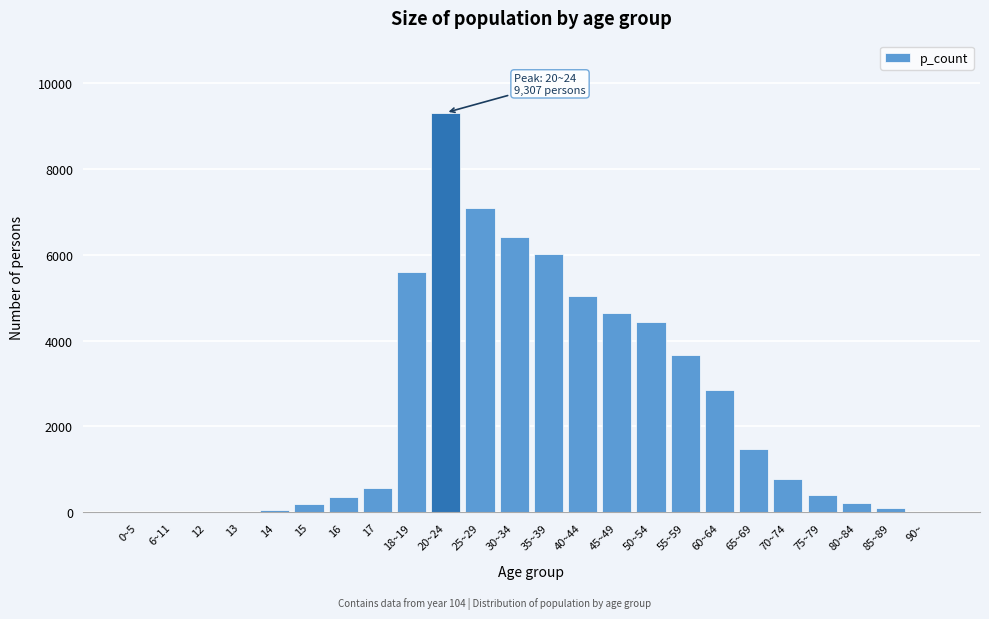

Is it true that the value at 20~24 is 5178?

False